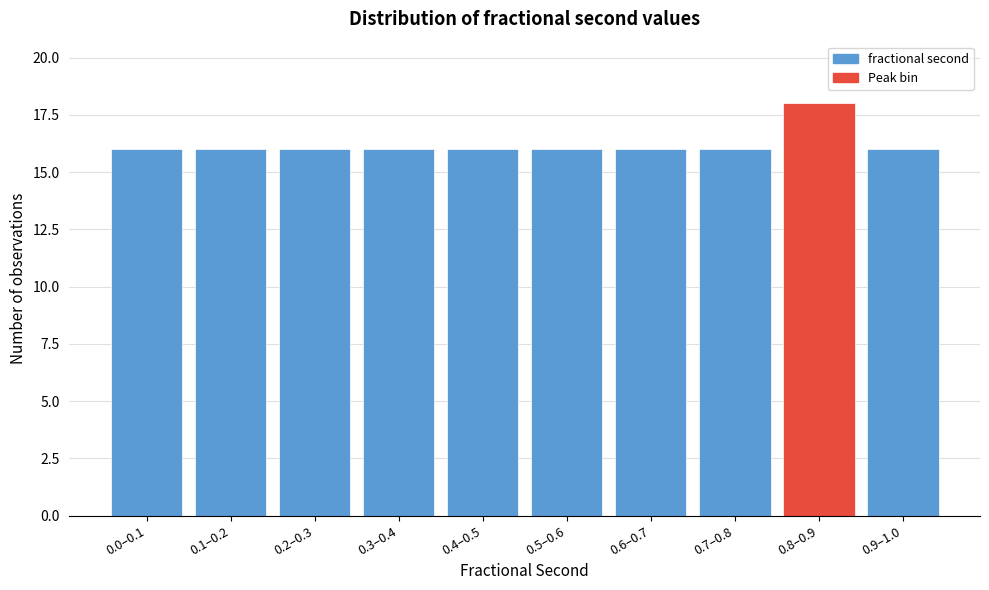

Reading left to right, what are all the values shown in this chart?

16	16	16	16	16	16	16	16	18	16